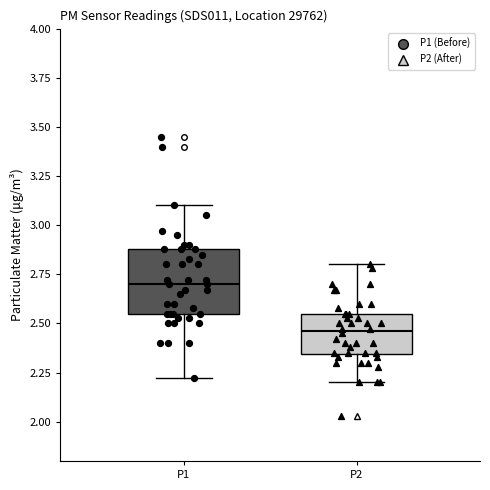

Reading left to right, transcribe this box plot: for each box, give where its median line is, the range the box spans, and where its two whiskers end, as read against the y-axis. The values are not printed on the chart, so give them approximately, as read against the axis.

P1: median 2.70, box 2.55 to 2.90, whiskers 2.20 to 3.10
P2: median 2.45, box 2.35 to 2.55, whiskers 2.20 to 2.80